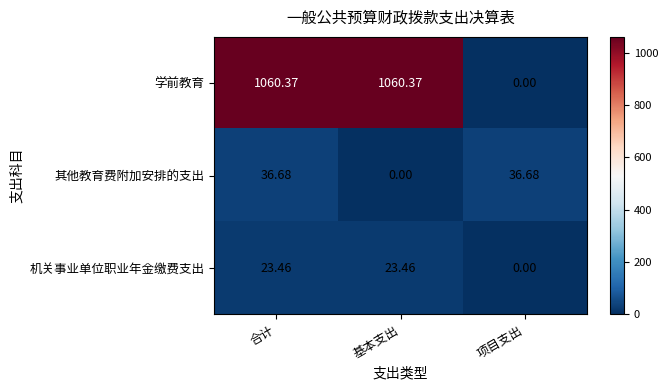

At which category is the sum across all series the highest?

合计